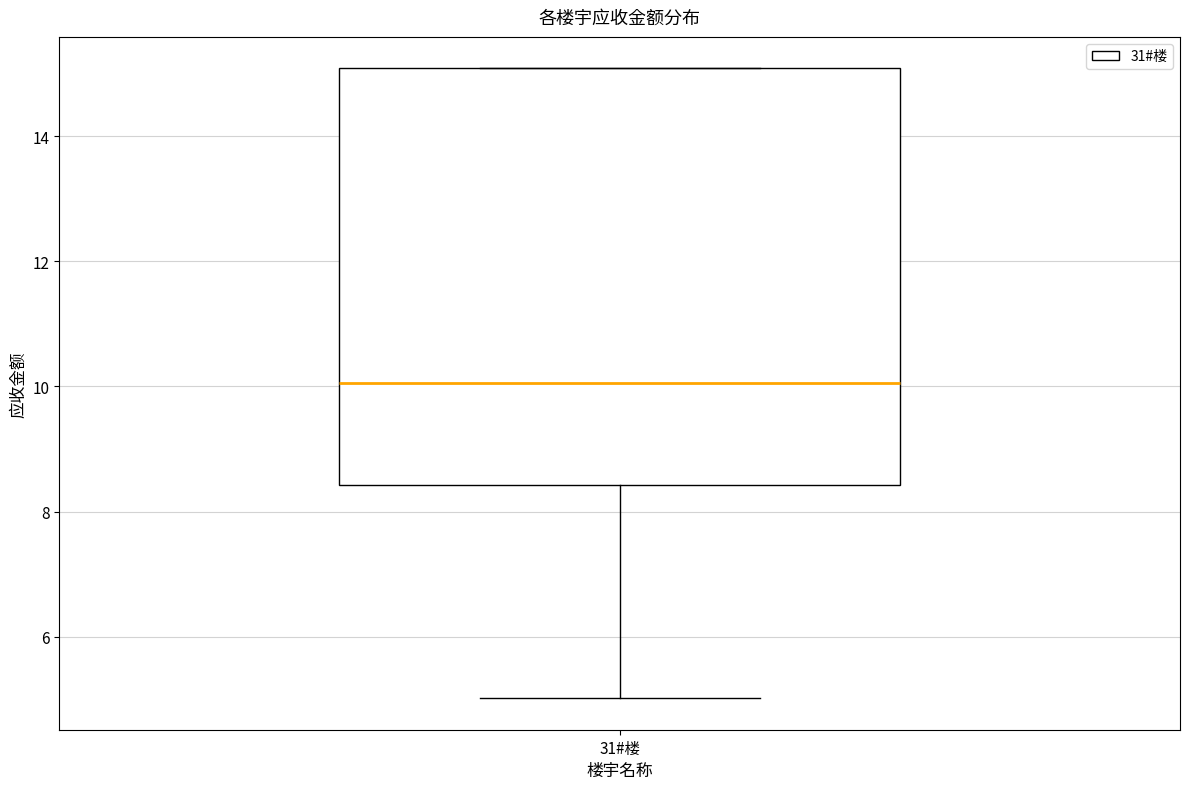

Where does the median line of the box for 31#楼 sit on the y-axis? The values are not printed on the chart, so give them approximately, as read against the axis.

10.0